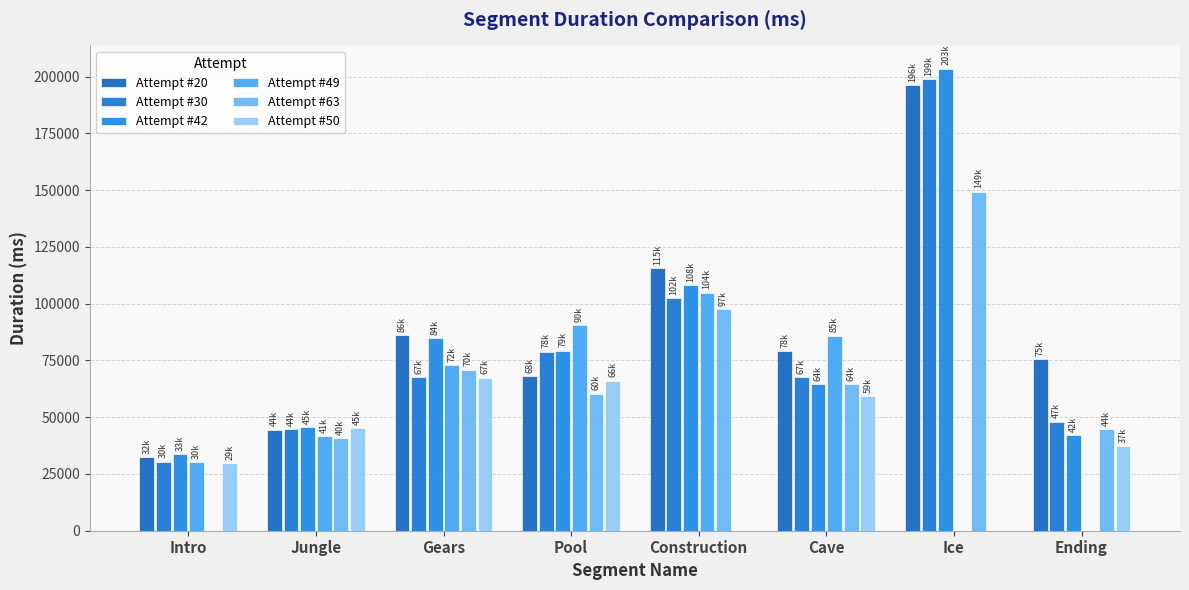

Reading right to left, list all the values displayed in this chart.

Attempt #20: Ending=75446	Ice=196126	Cave=78997	Construction=115719	Pool=68092	Gears=86027	Jungle=44508	Intro=32342
Attempt #30: Ending=47945	Ice=199014	Cave=67566	Construction=102371	Pool=78833	Gears=67558	Jungle=44655	Intro=30457
Attempt #42: Ending=42041	Ice=203595	Cave=64499	Construction=108058	Pool=79328	Gears=84684	Jungle=45660	Intro=33757
Attempt #49: Ending=0	Ice=0	Cave=85979	Construction=104910	Pool=90596	Gears=72812	Jungle=41533	Intro=30142
Attempt #63: Ending=44646	Ice=149336	Cave=64512	Construction=97625	Pool=60374	Gears=70906	Jungle=40752	Intro=0
Attempt #50: Ending=37160	Ice=0	Cave=59183	Construction=0	Pool=66109	Gears=67469	Jungle=45161	Intro=29813